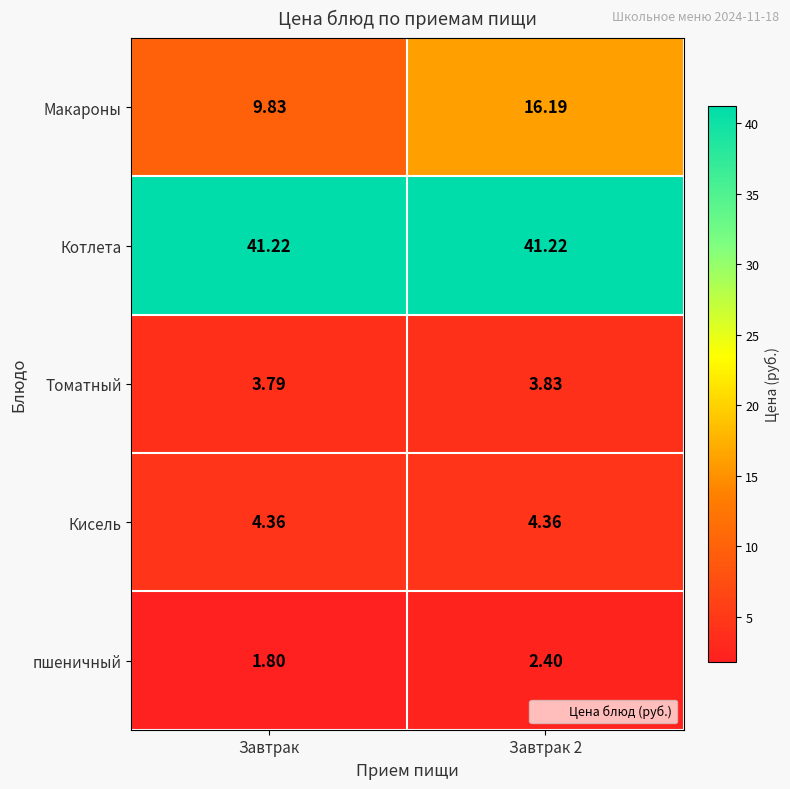

What is the total value across all series at Завтрак?

61.0